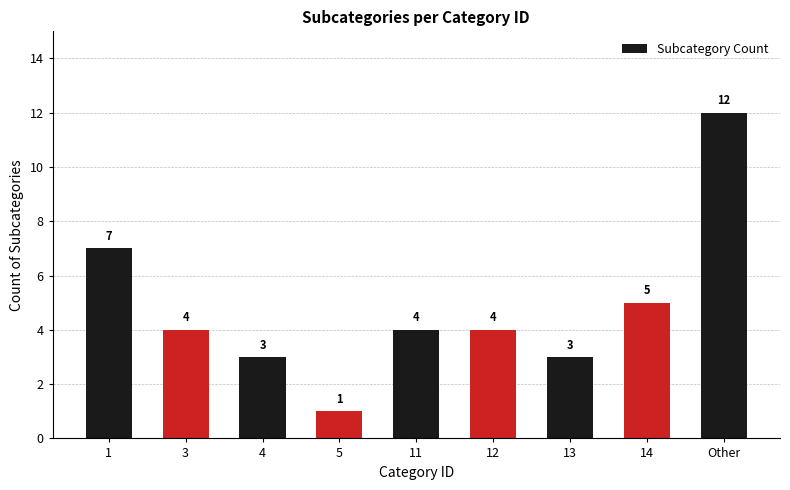

What is the difference between the maximum and minimum values?

11